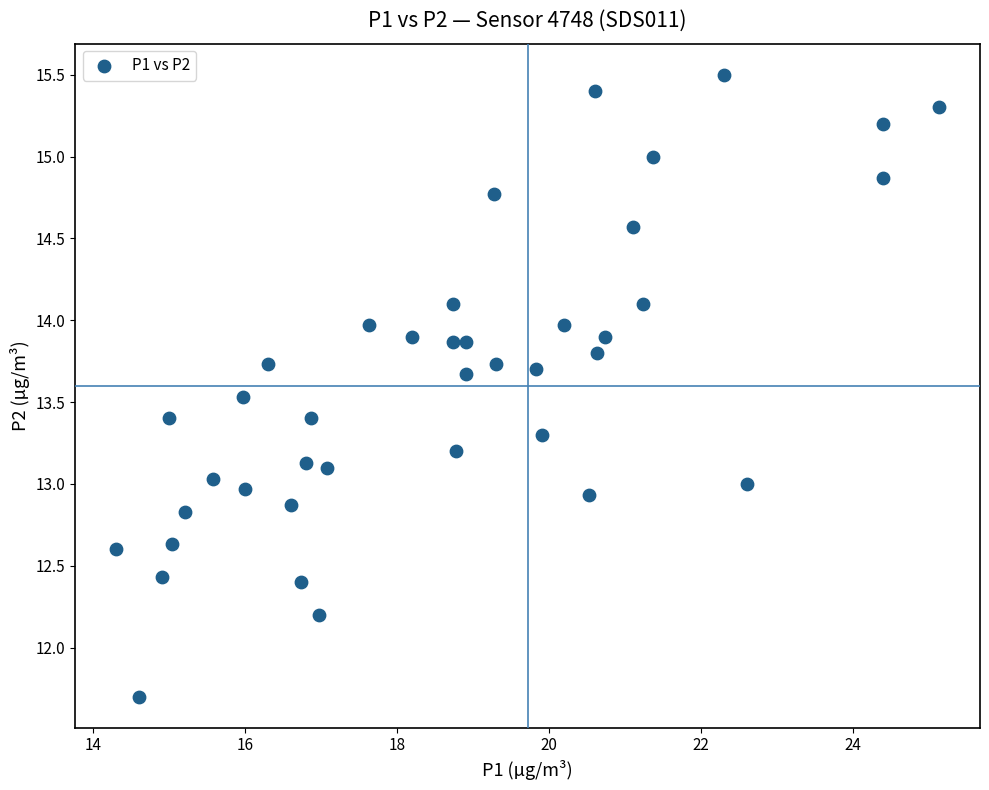

What is the range of Y values (max minus min)?

3.8